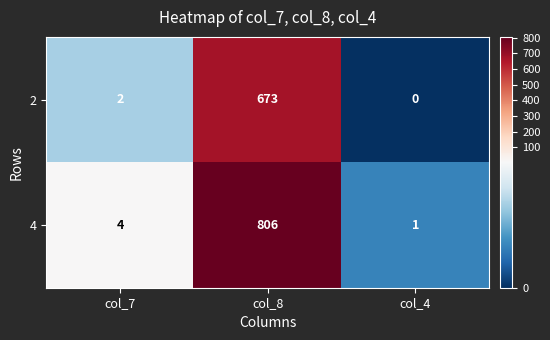

Rank the series at col_7 from highest to lowest value.

4, 2